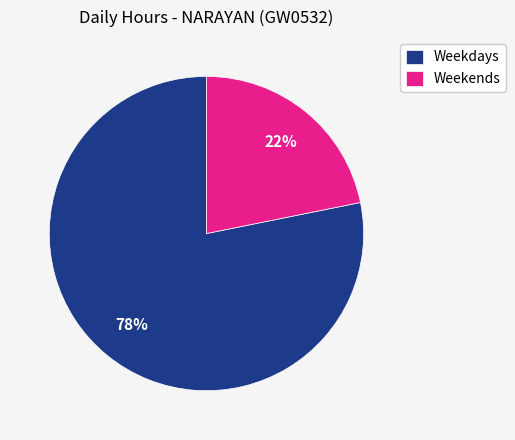

How many segments does this pie chart have?

2